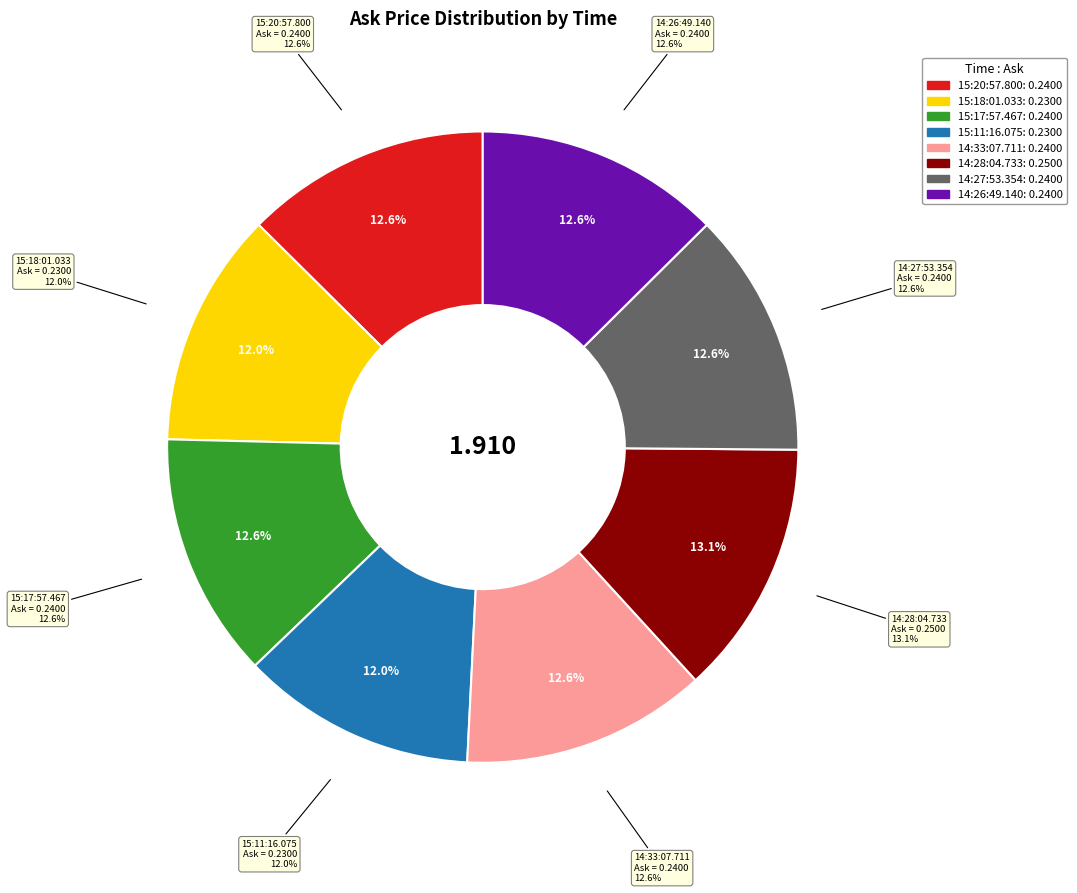

Which category has the biggest portion of the pie?

14:28:04.733